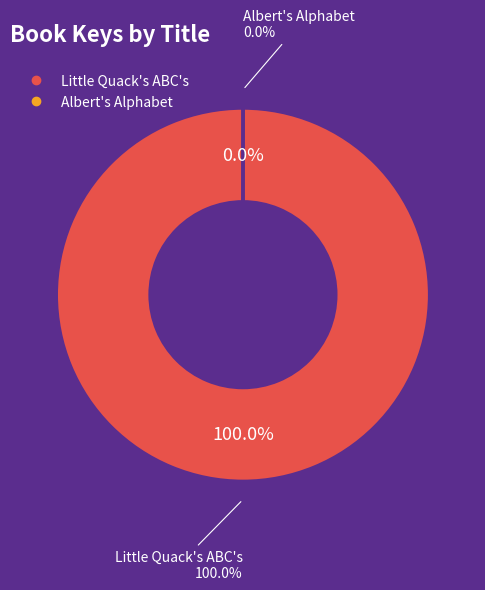

Do Little Quack's ABC's and Albert's Alphabet together represent more than half of the pie?

Yes